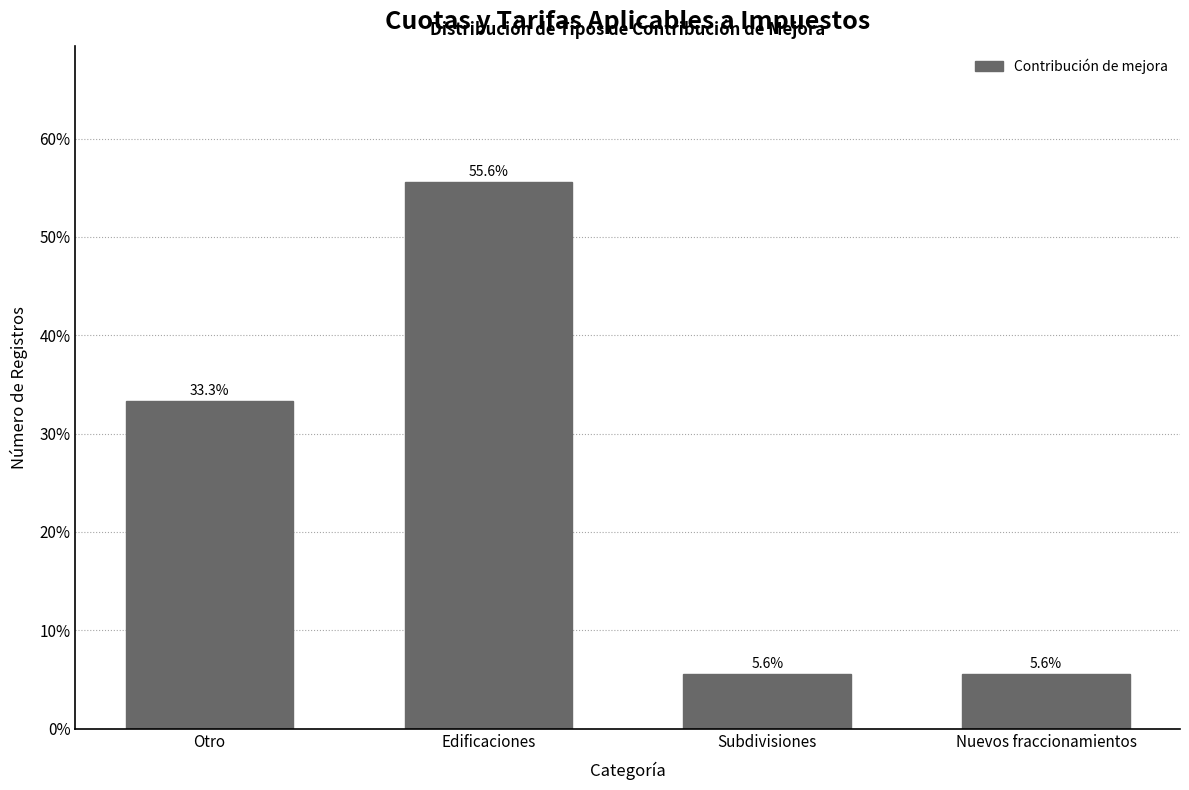

Reading left to right, list all the values displayed in this chart.

Otro=33.3	Edificaciones=55.6	Subdivisiones=5.6	Nuevos fraccionamientos=5.6